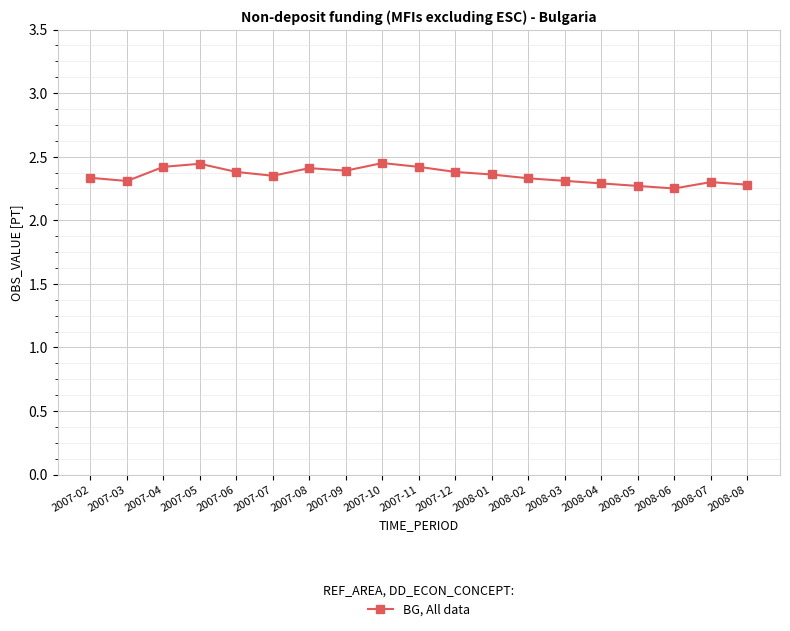

Is this an area chart (filled region under the line)?

No